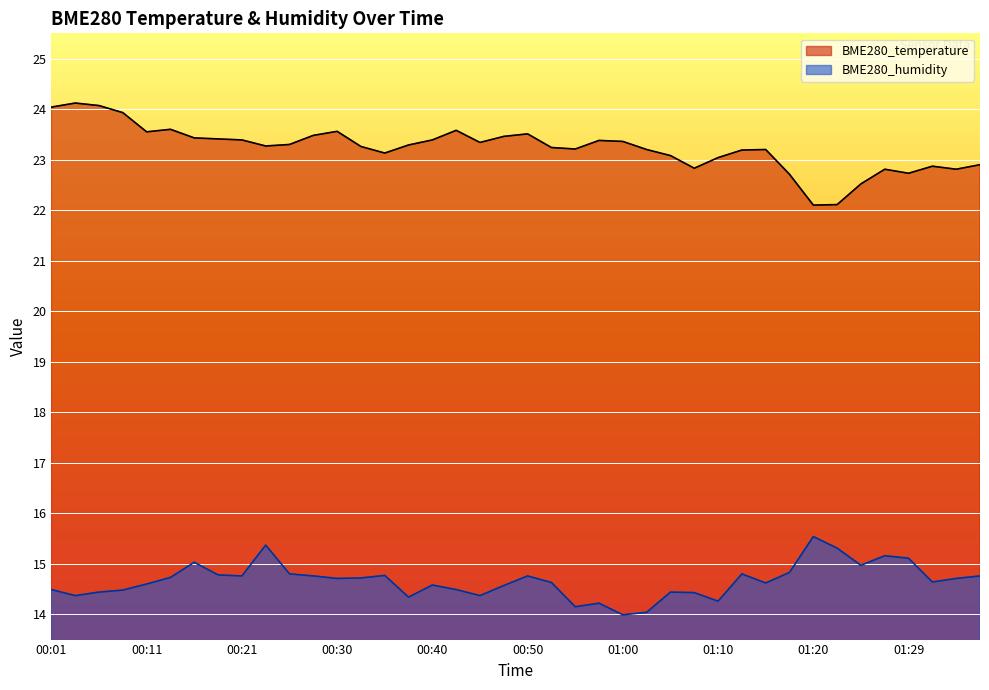

What is the label of the 39th point from the left?

01:34